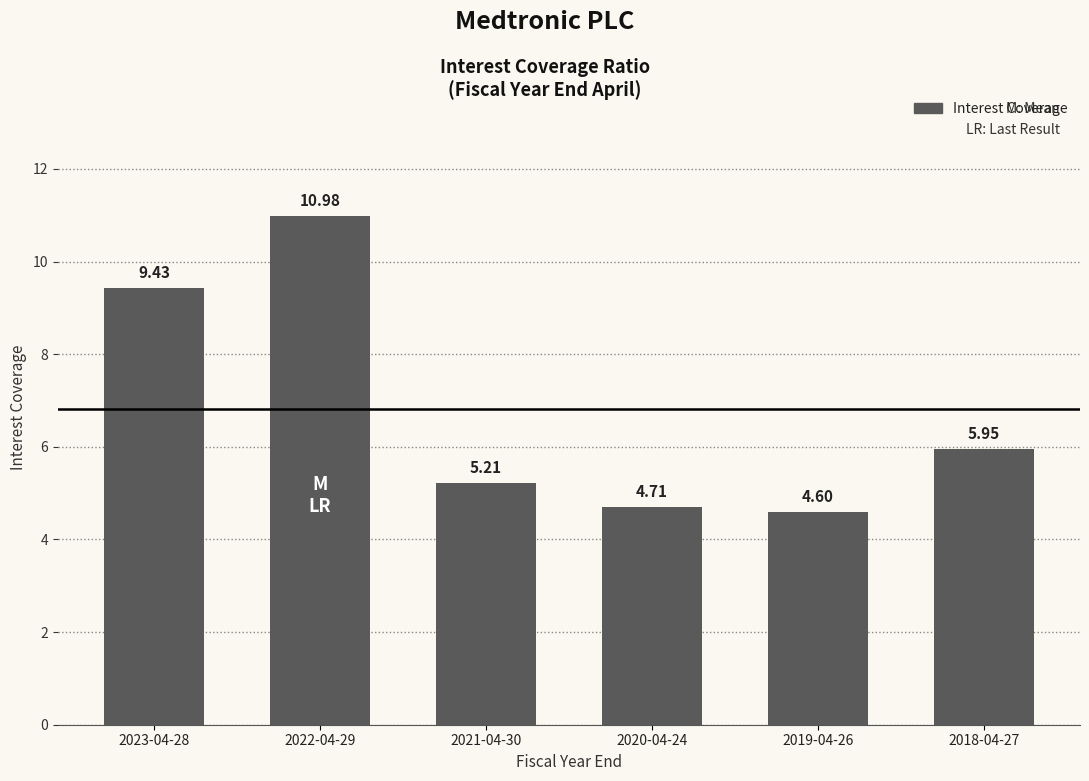

List the labels in order of value, smallest first.

2019-04-26, 2020-04-24, 2021-04-30, 2018-04-27, 2023-04-28, 2022-04-29